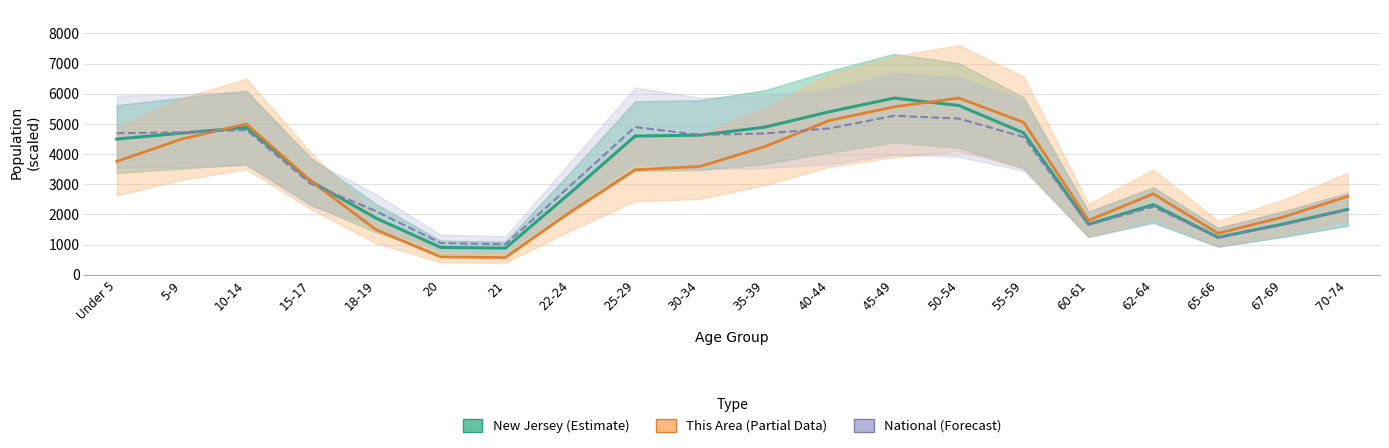

How many values in the New Jersey (Estimate) series are below 4496?

10